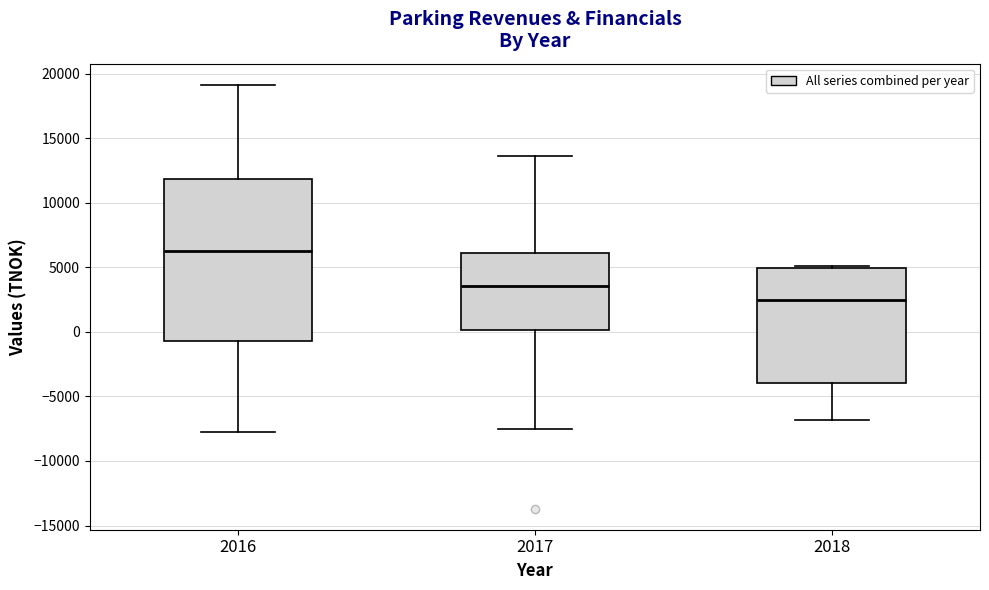

Reading left to right, read every box against the y-axis: the position of its median line, the range the box covers, and the ends of its whiskers. The values are not printed on the chart, so give them approximately, as read against the axis.

2016: median 6000, box -500 to 12000, whiskers -8000 to 19000
2017: median 3500, box 0 to 6000, whiskers -7500 to 13500
2018: median 2500, box -4000 to 5000, whiskers -7000 to 5000 (just above the box's upper edge)